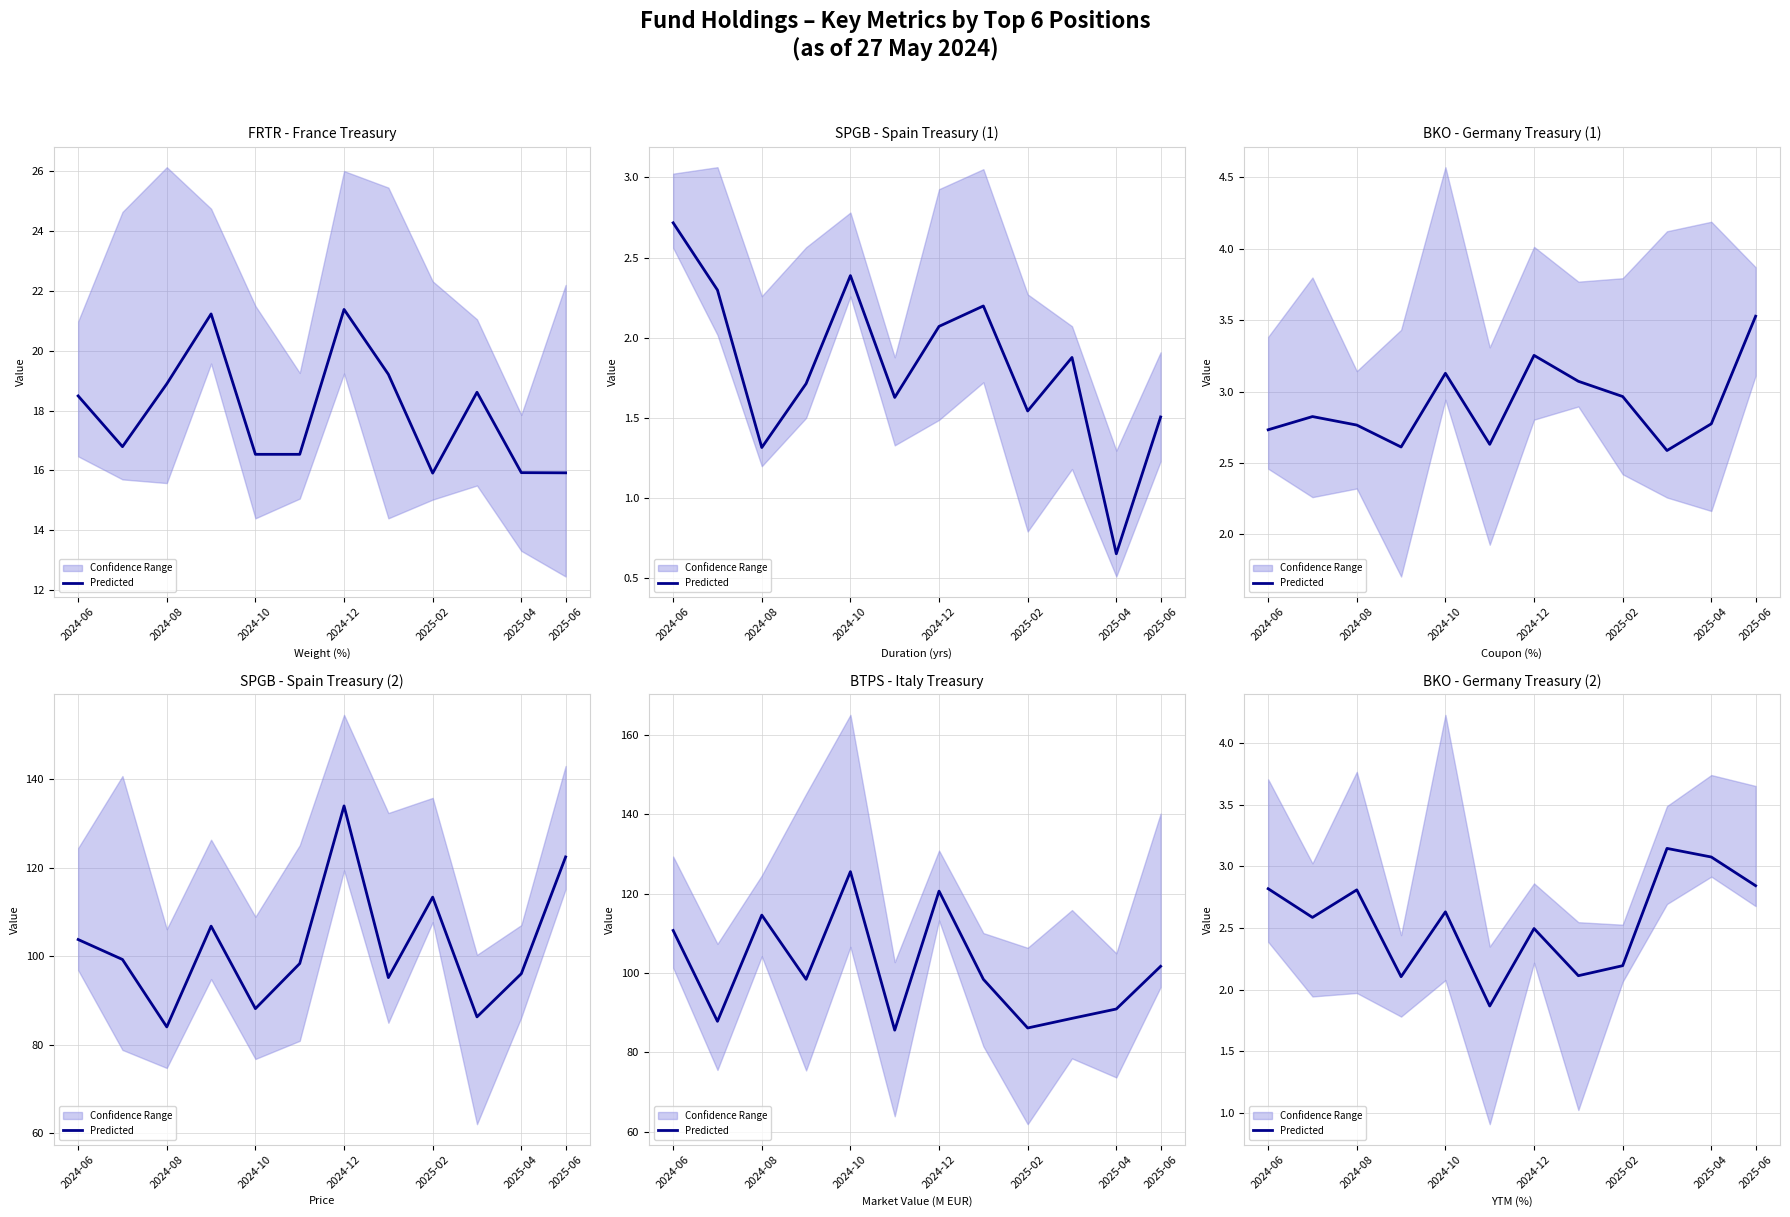

What is the difference between the maximum and second lowest values?

1.0